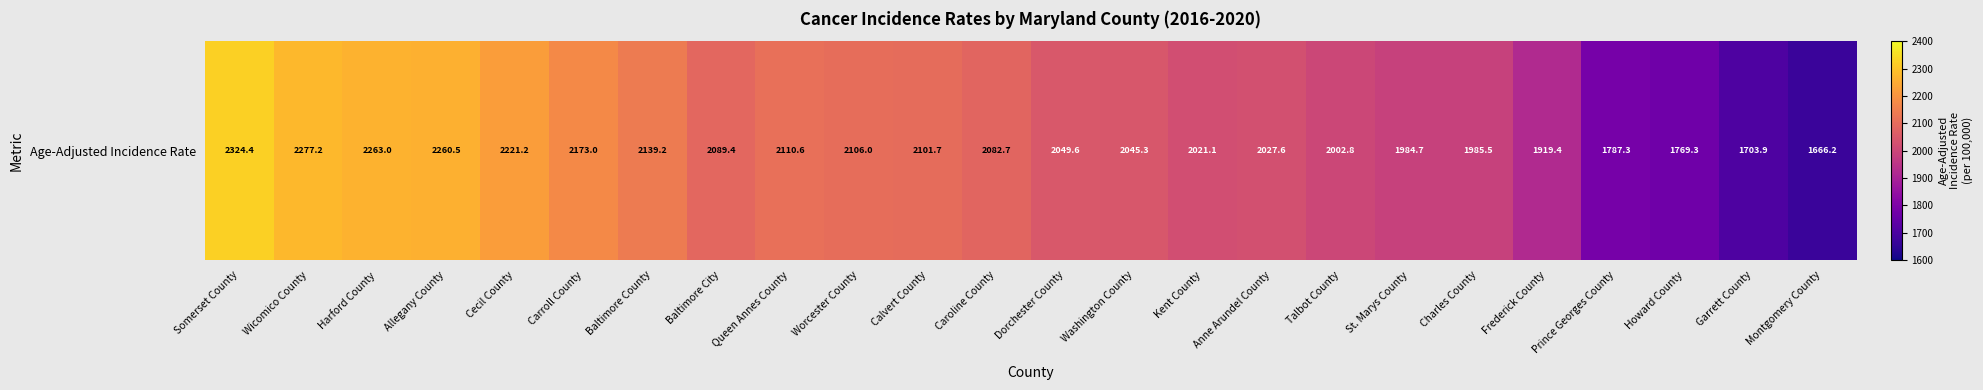

The chart shows a value of 2110.6 at Queen Annes County. True or false?

True